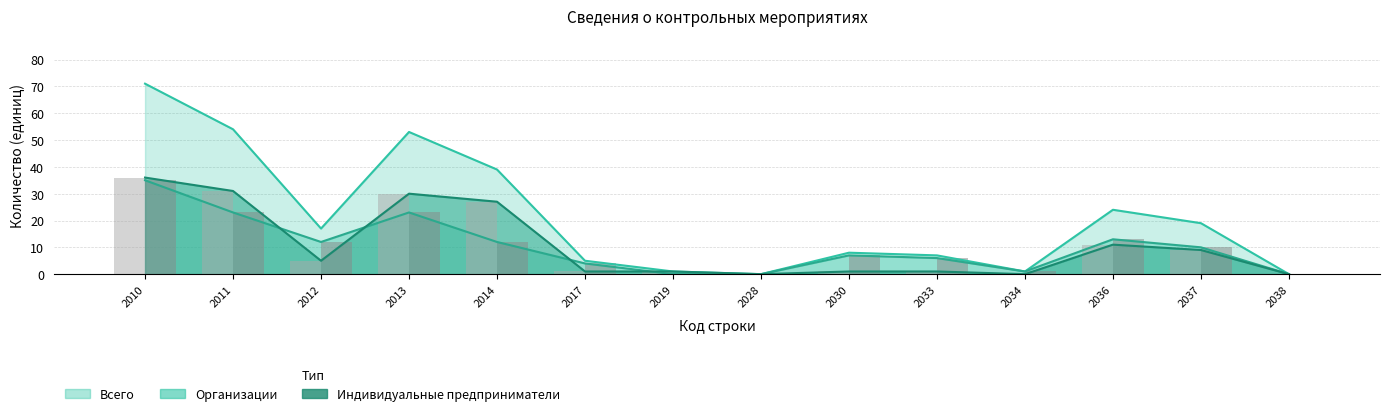

What is the approximate value of Организации at 2033?

6